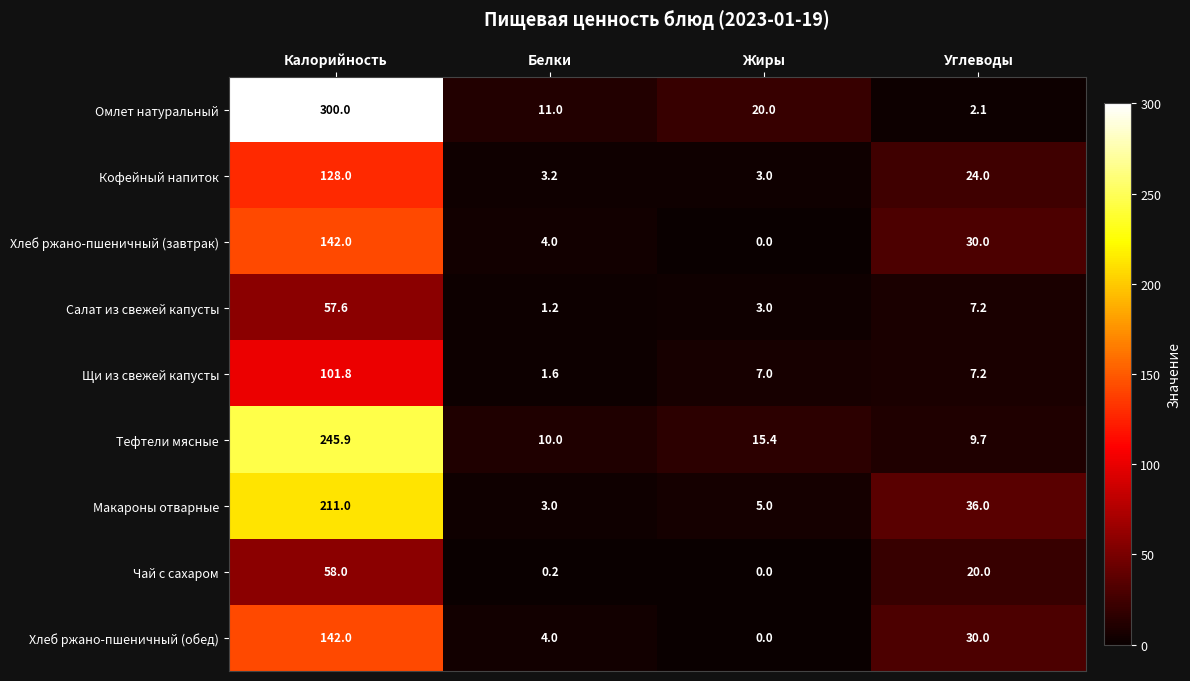

List the labels in order of Макароны отварные value, largest first.

Калорийность, Углеводы, Жиры, Белки